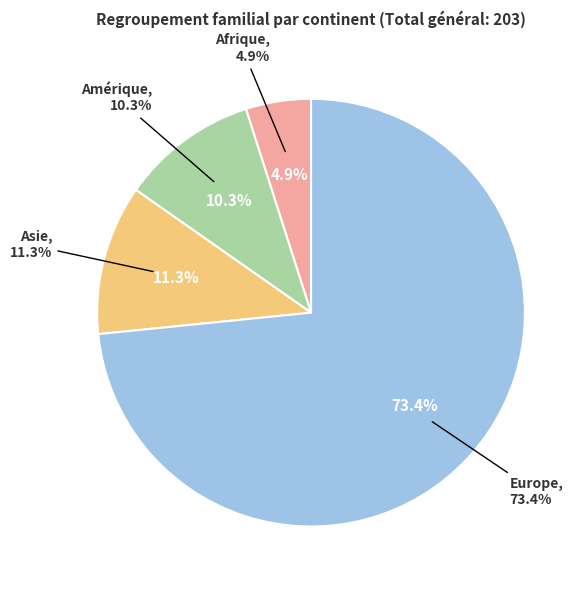

The Afrique slice represents 11% of the pie. True or false?

False